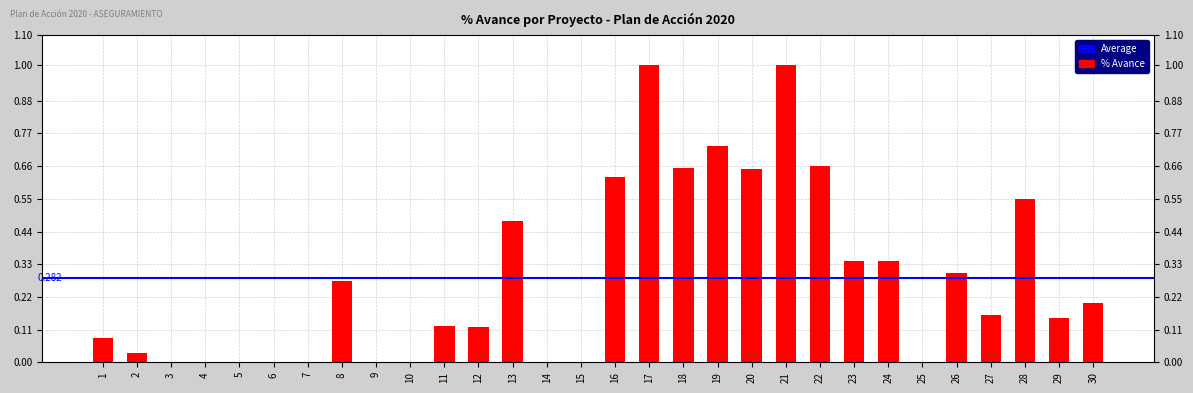

How many bars are there in total?

30